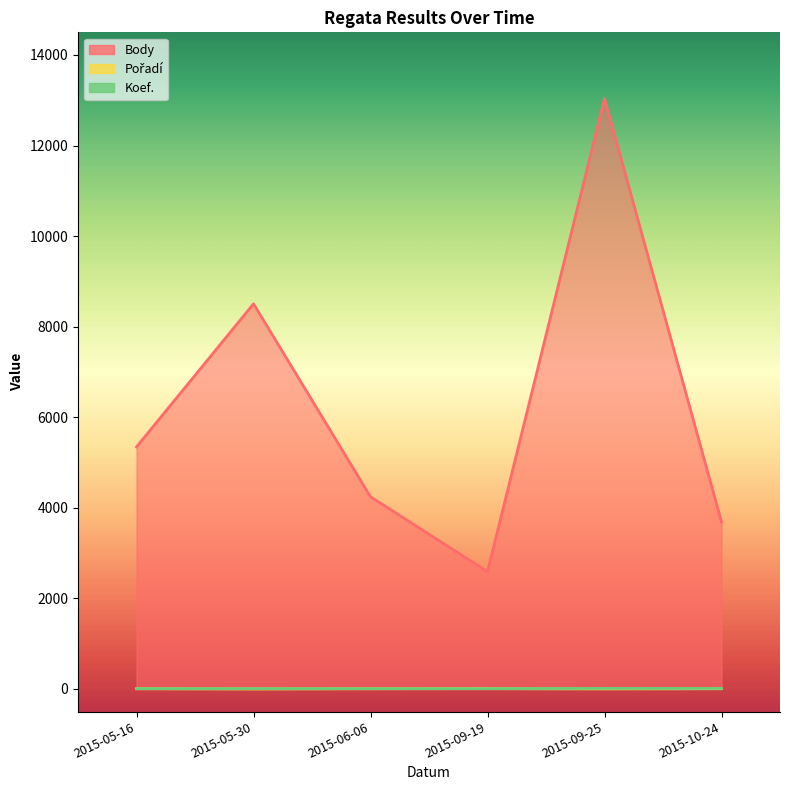

What is the greatest value displayed?

13035